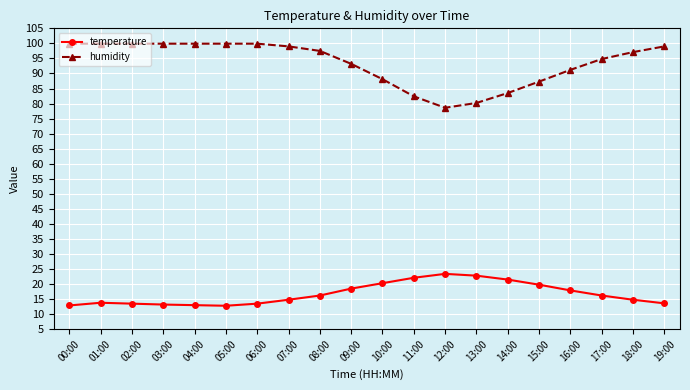

Rank the series by their maximum value, from highest to lowest.

humidity, temperature